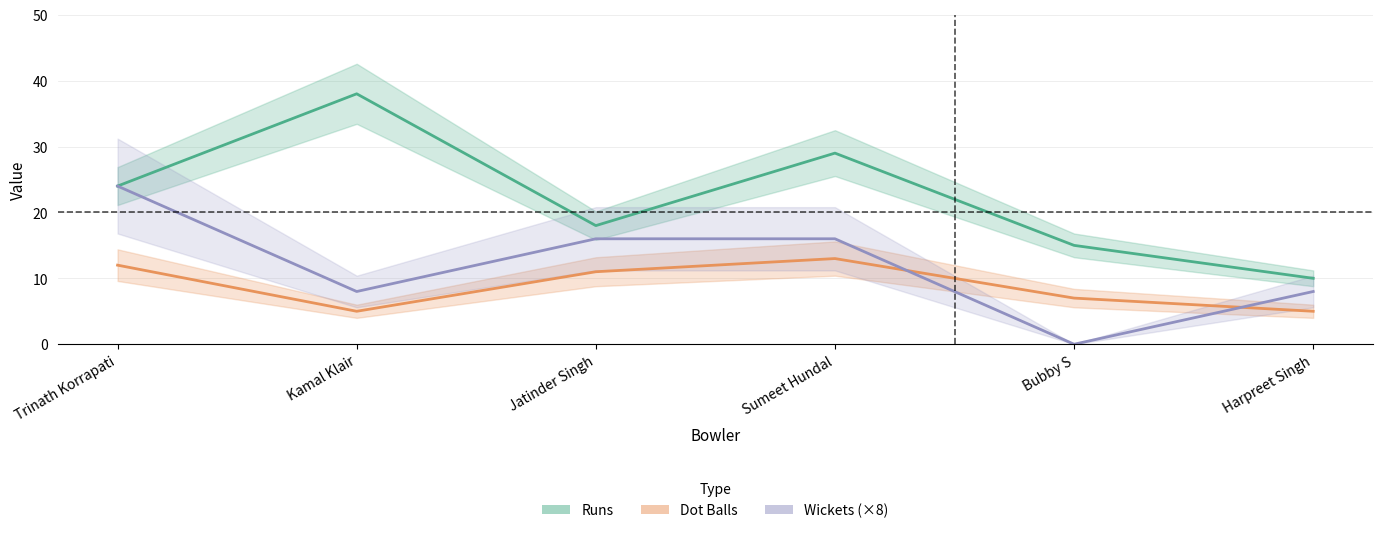

The value of Dot Balls at Sumeet Hundal is 13. True or false?

True